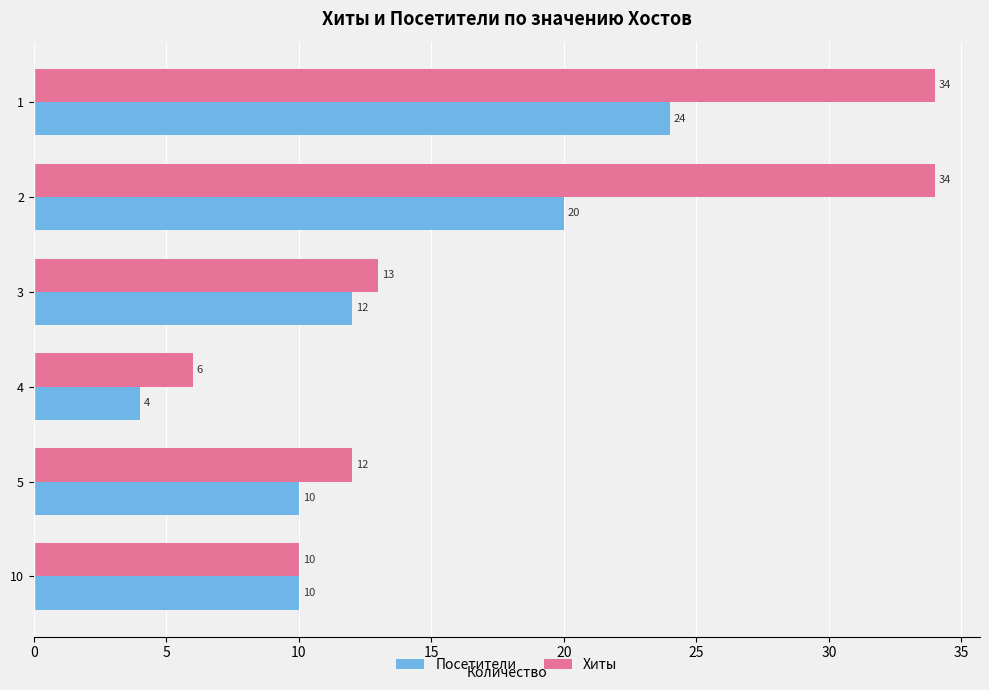

Which series has the largest range (max minus min)?

Хиты